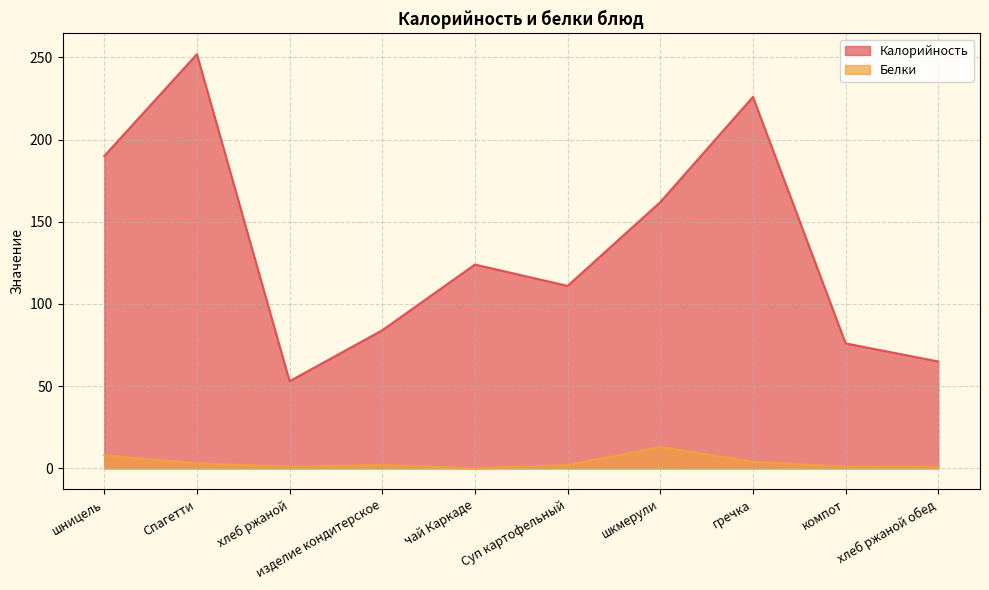

Which category has the lowest value in the Калорийность series?

хлеб ржаной